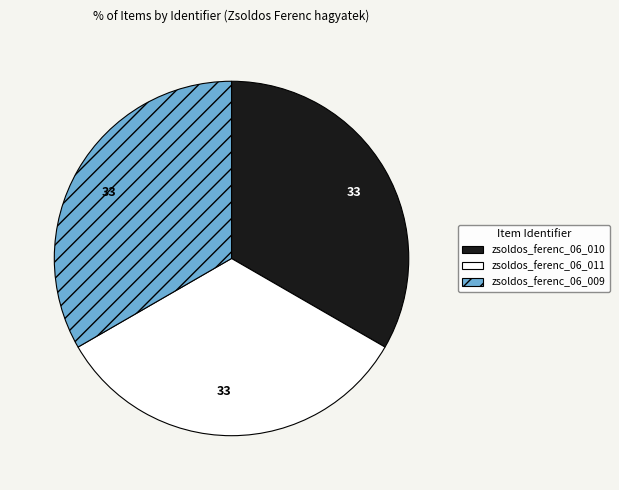

How many slices are in this pie chart?

3